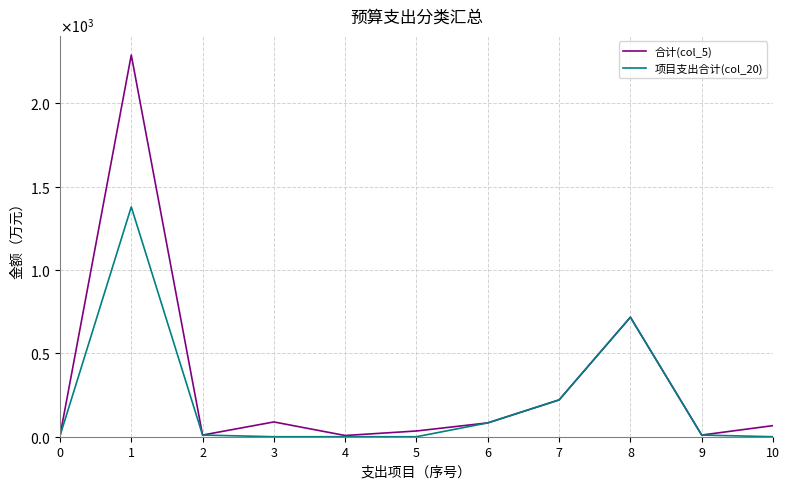

What are all the series names shown in the legend?

合计(col_5), 项目支出合计(col_20)